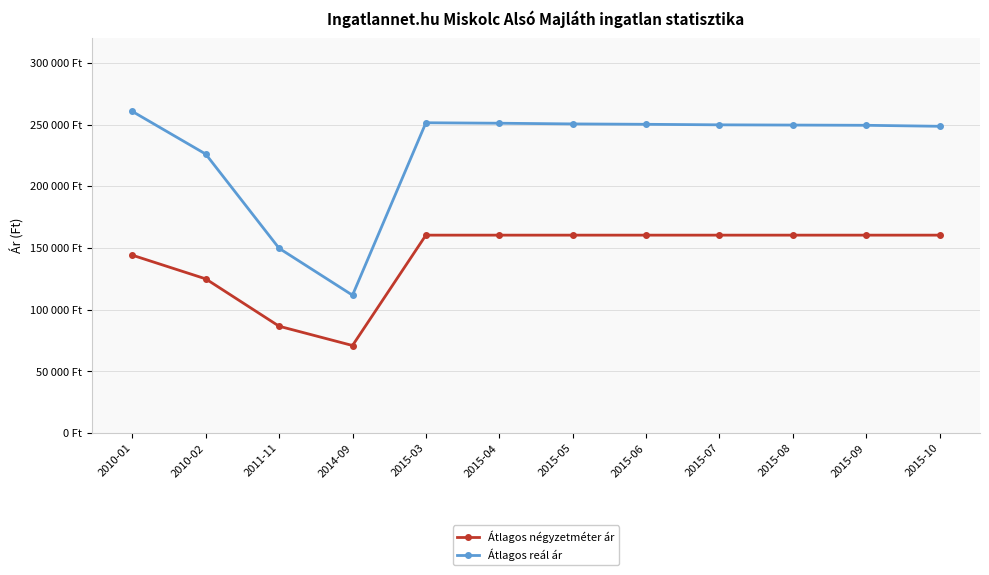

Which category has the highest value in the Átlagos reál ár series?

2010-01